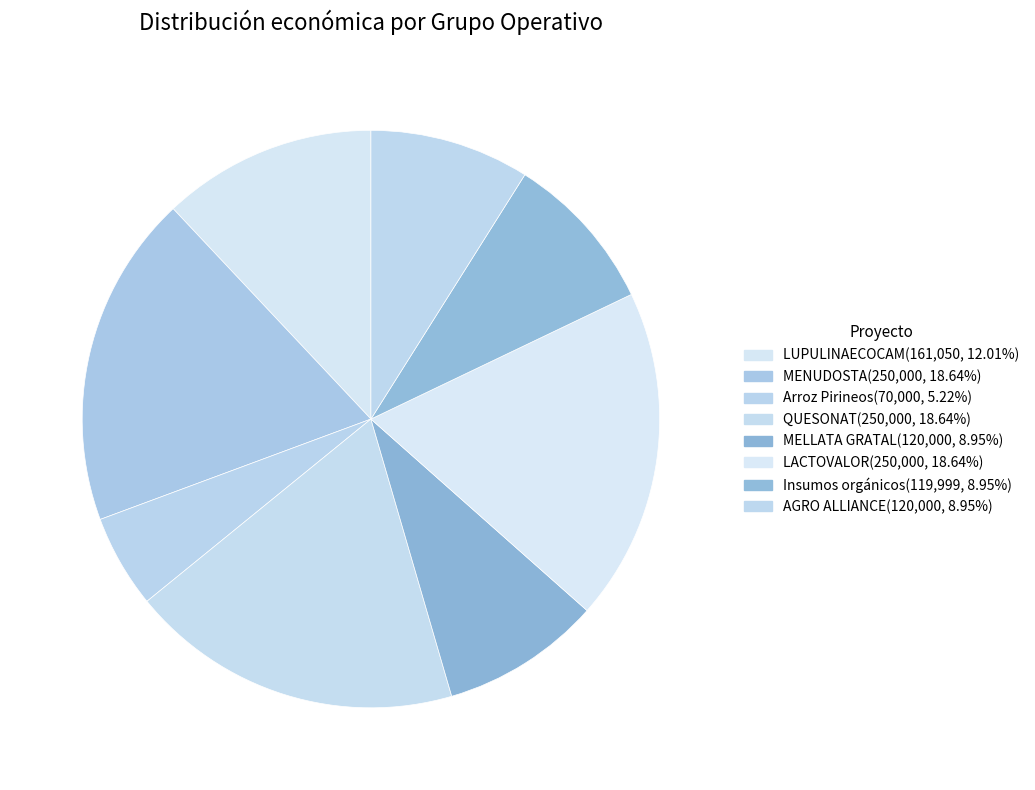

Is there any slice that represents more than half of the pie?

No